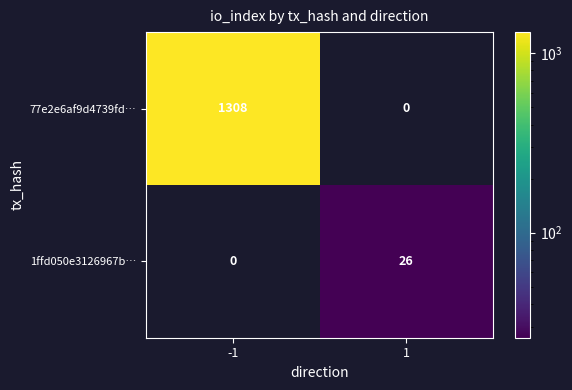

Reading left to right, transcribe all the data shown in this chart.

77e2e6af9d4739fd…: 1308	0
1ffd050e3126967b…: 0	26